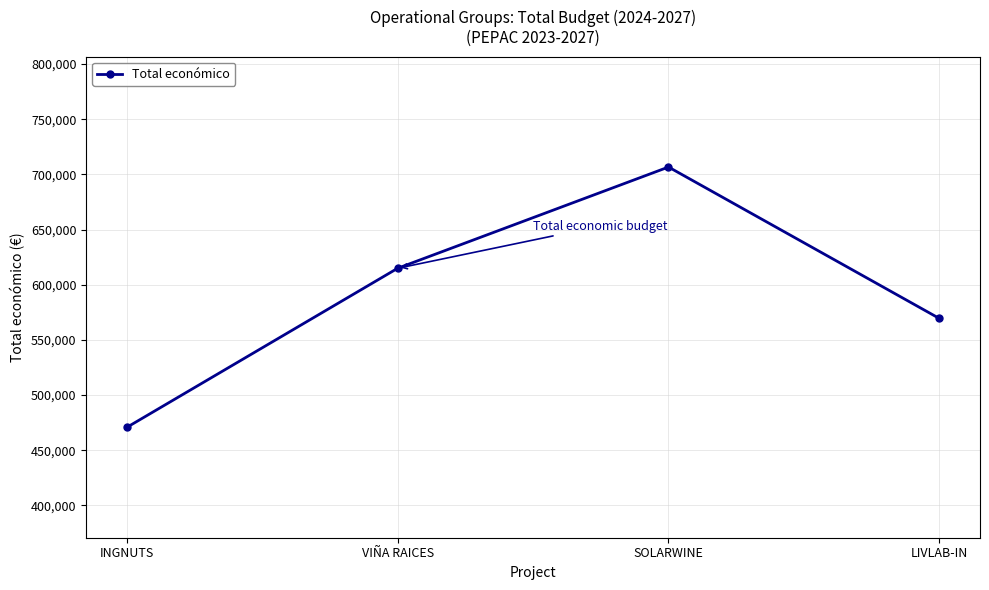

What is the change in value from INGNUTS to SOLARWINE?

+236022